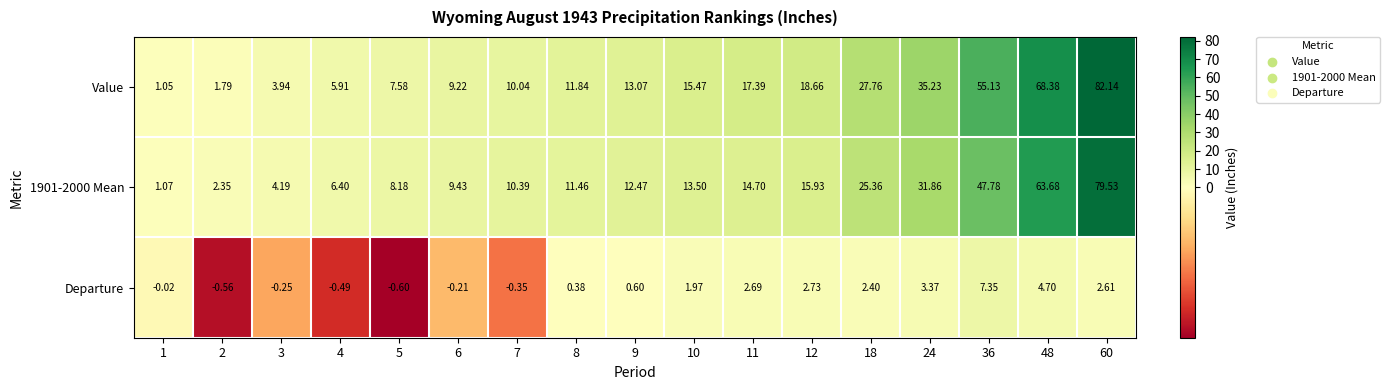

At how many categories does at least one series exceed 32?

4